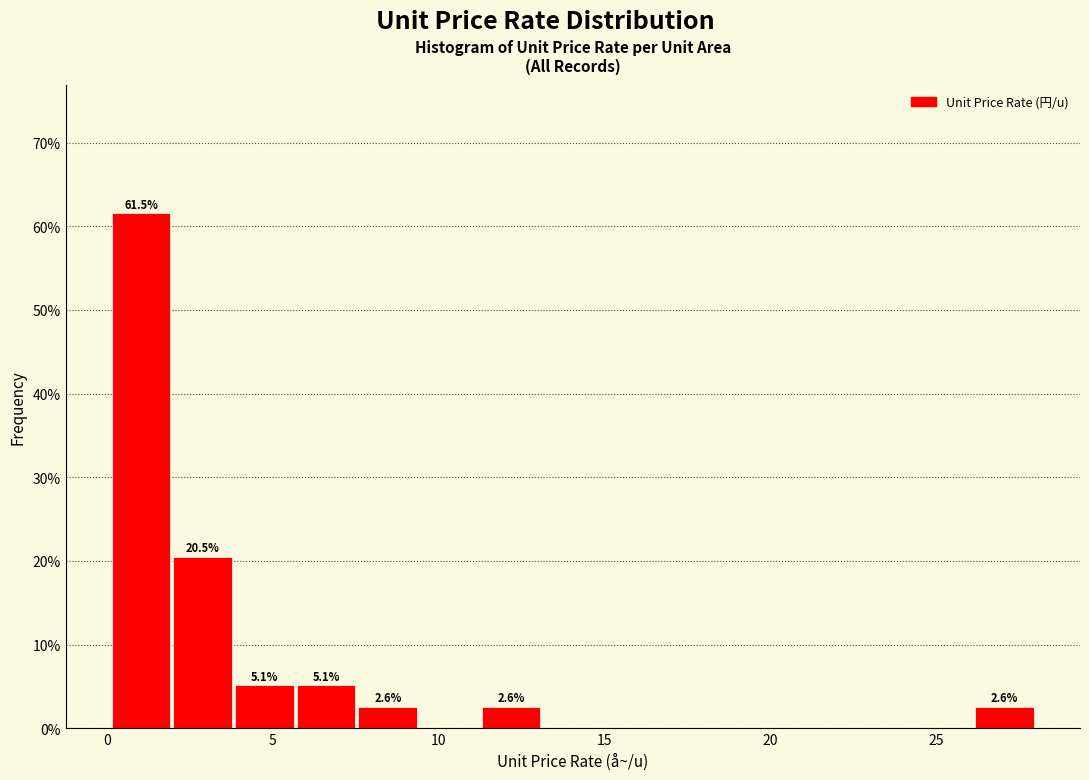

Read against the x-axis, roughly where is the centre of the tallest bar?

1.0